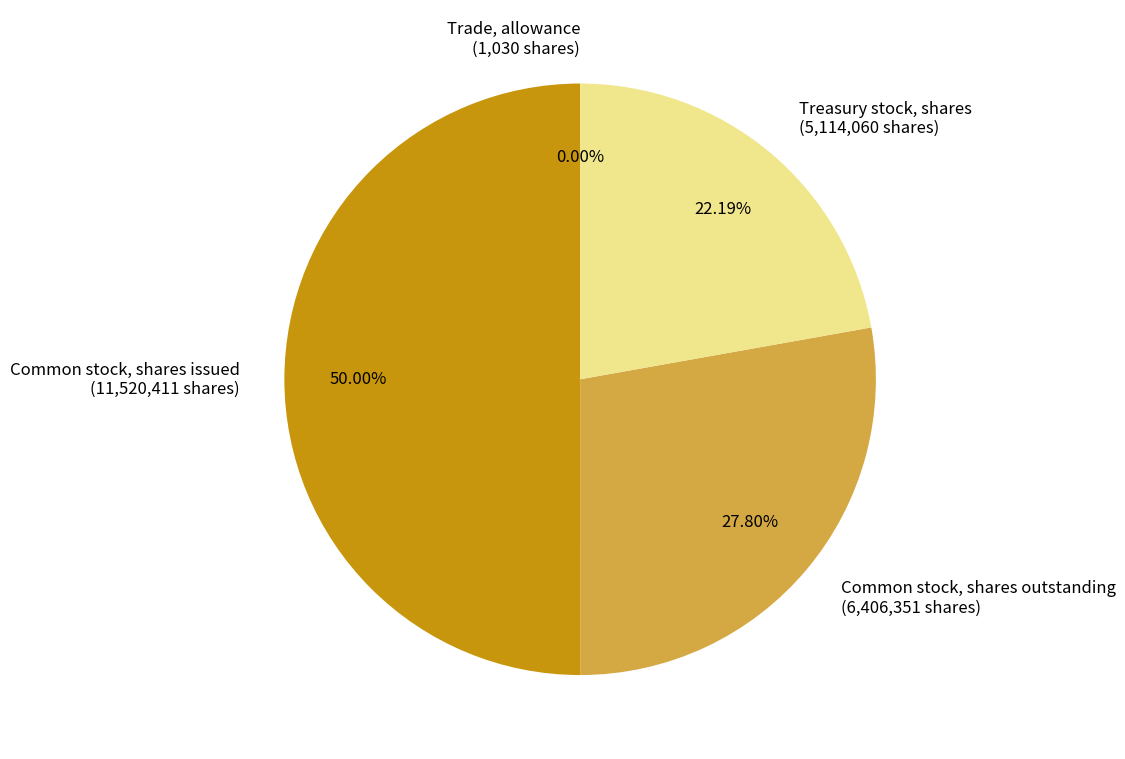

True or false: Common stock, shares outstanding accounts for 28% of the total.

True